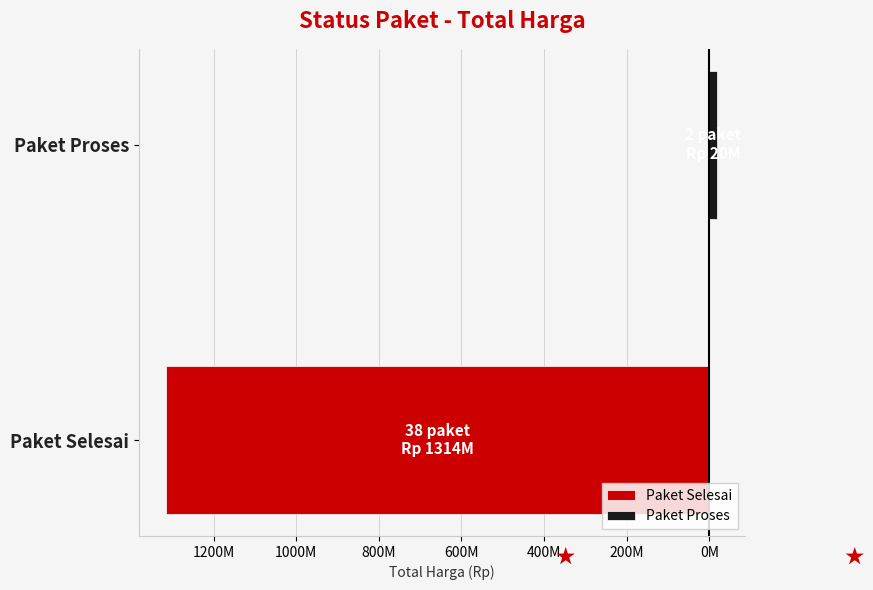

Between Paket Selesai and Paket Proses, which is larger?

Paket Proses